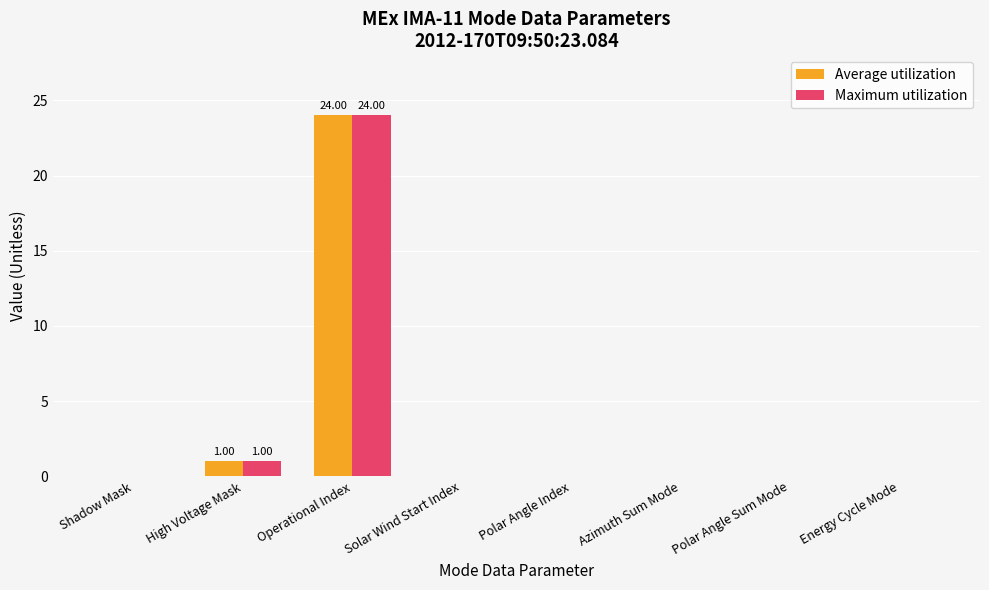

Reading left to right, what are all the values shown in this chart?

Average utilization: Shadow Mask=0	High Voltage Mask=1	Operational Index=24	Solar Wind Start Index=0	Polar Angle Index=0	Azimuth Sum Mode=0	Polar Angle Sum Mode=0	Energy Cycle Mode=0
Maximum utilization: Shadow Mask=0	High Voltage Mask=1	Operational Index=24	Solar Wind Start Index=0	Polar Angle Index=0	Azimuth Sum Mode=0	Polar Angle Sum Mode=0	Energy Cycle Mode=0